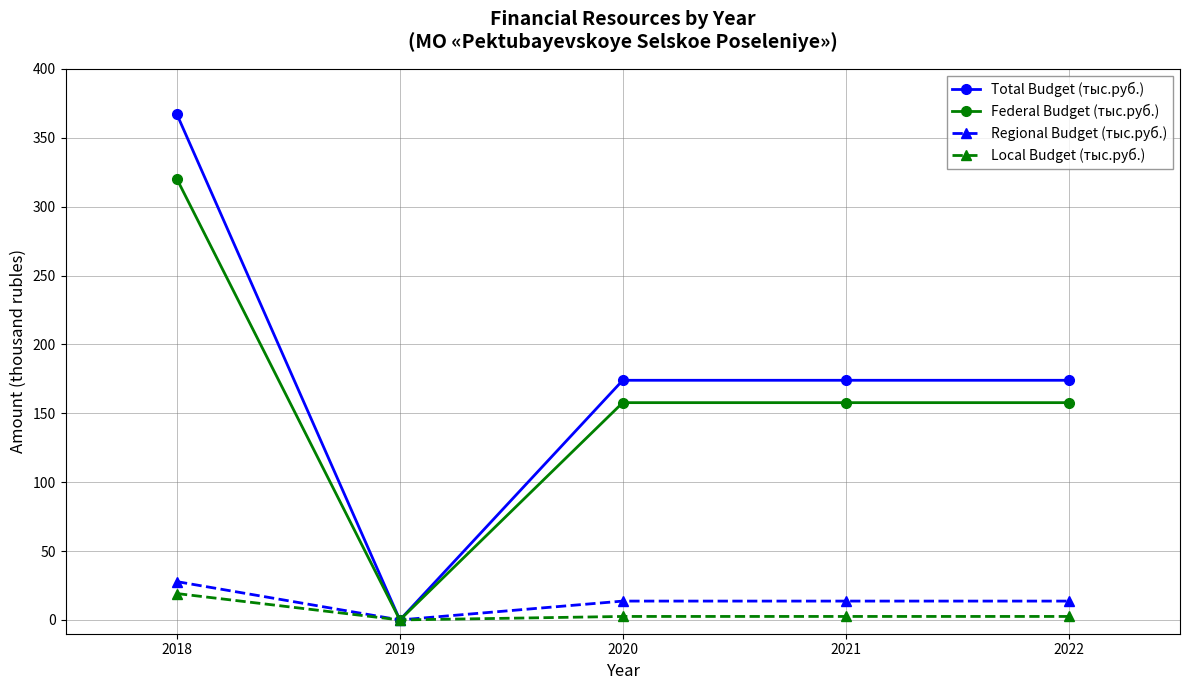

What are all the series names shown in the legend?

Total Budget (тыс.руб.), Federal Budget (тыс.руб.), Regional Budget (тыс.руб.), Local Budget (тыс.руб.)